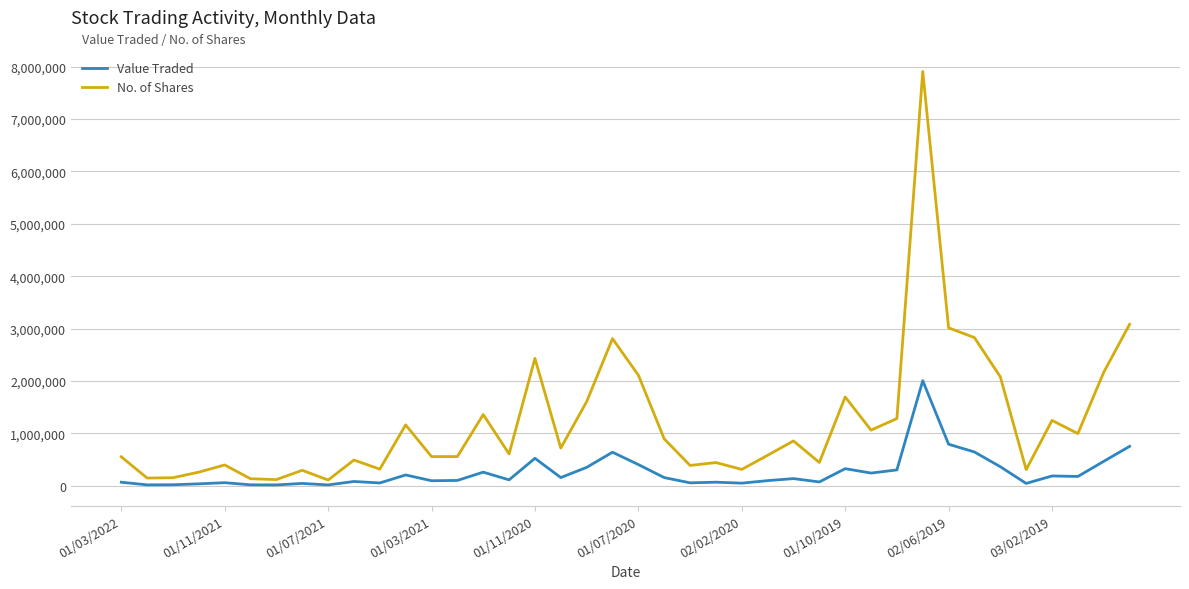

Which series has the widest spread of values?

No. of Shares